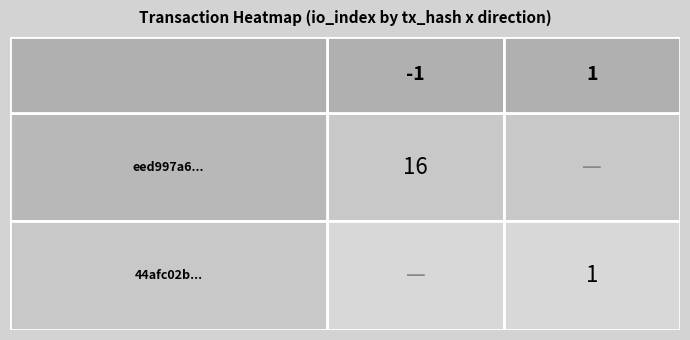

At direction, list the series in order from largest to smallest.

44afc02b, eed997a6